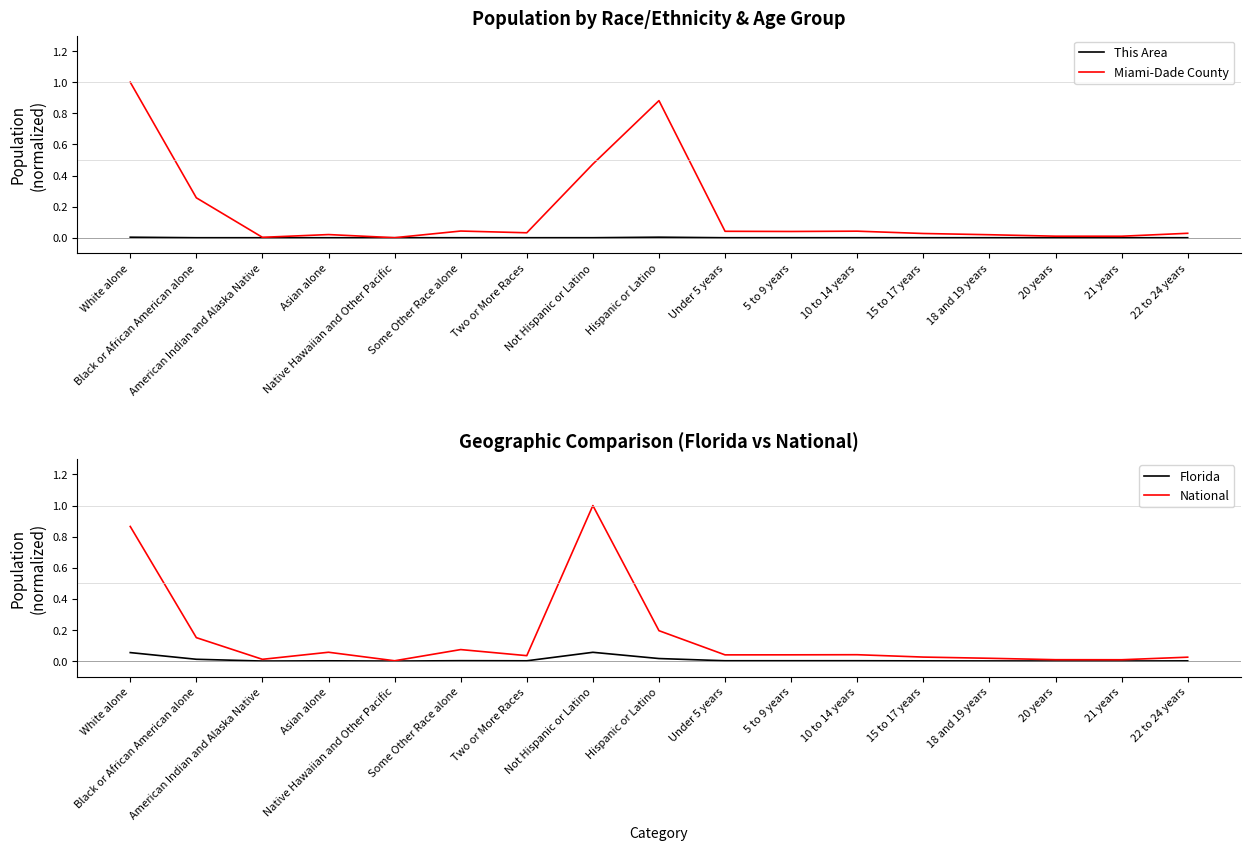

What are all the series names shown in the legend?

This Area, Miami-Dade County, Florida, National